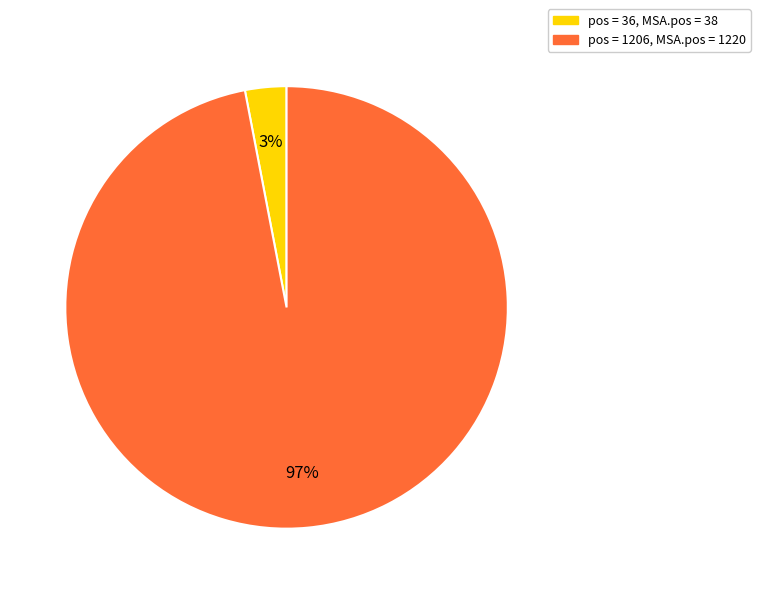

Does any single category account for the majority?

Yes